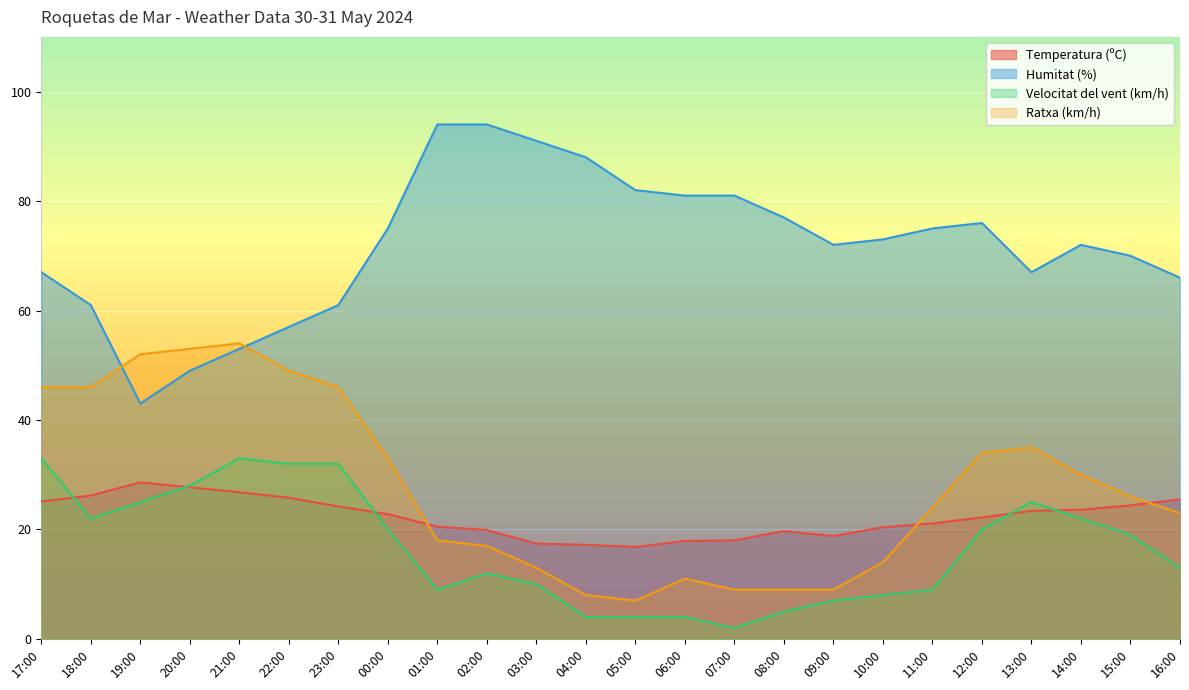

How many lines are shown in the chart?

4